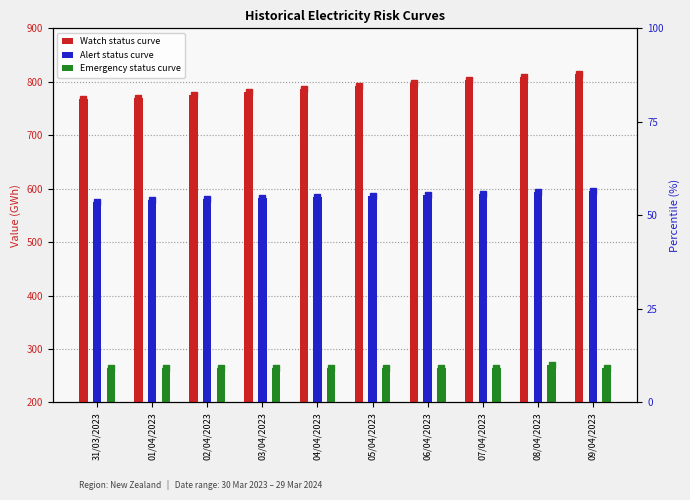

Rank the categories by Emergency status curve value from highest to lowest.

08/04/2023, 07/04/2023, 31/03/2023, 01/04/2023, 02/04/2023, 03/04/2023, 04/04/2023, 05/04/2023, 06/04/2023, 09/04/2023